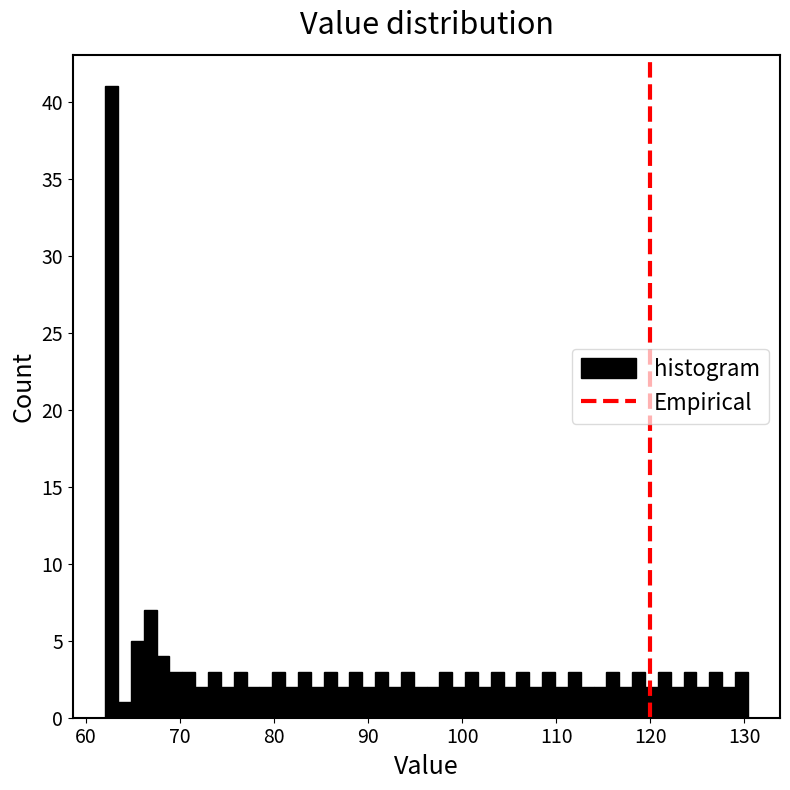

Around what value on the x-axis is the tallest bar? Give the approximate position of its centre, as read against the axis.

63